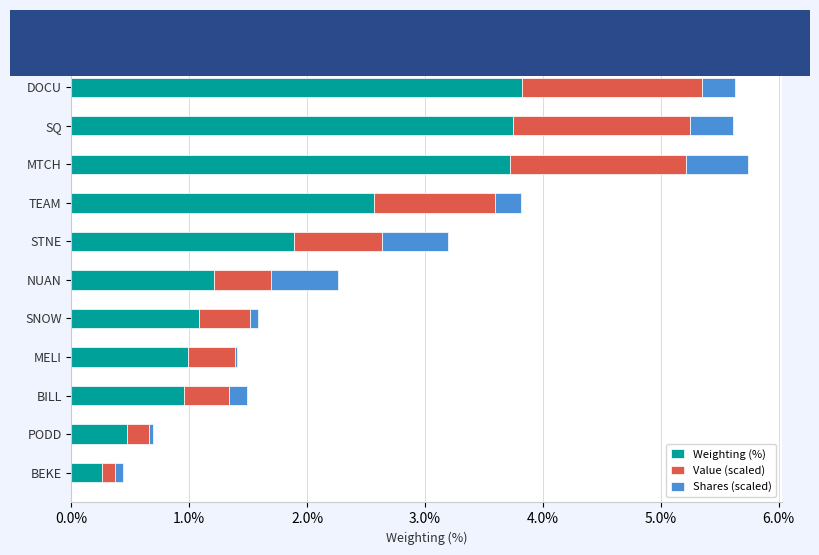

What is the sum of all Weighting (%) values?

20.7